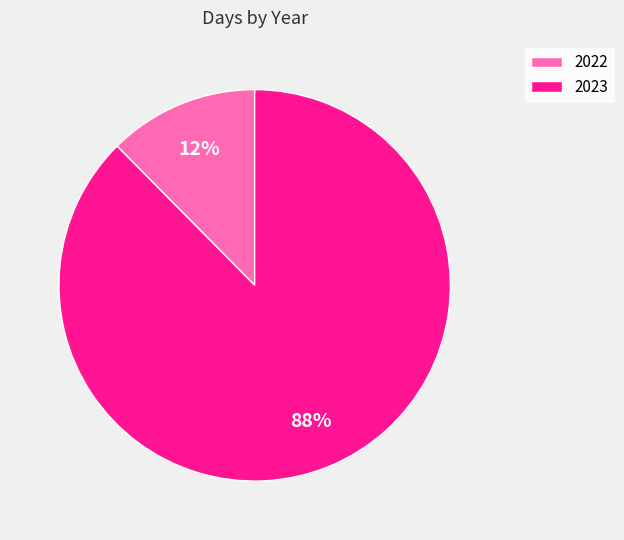

Do 2022 and 2023 together represent more than half of the pie?

Yes